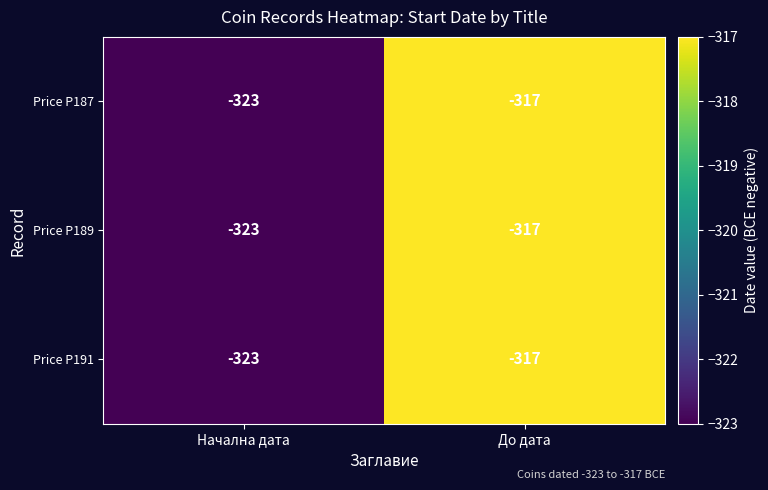

What is the total value across all series at Начална дата?

-969